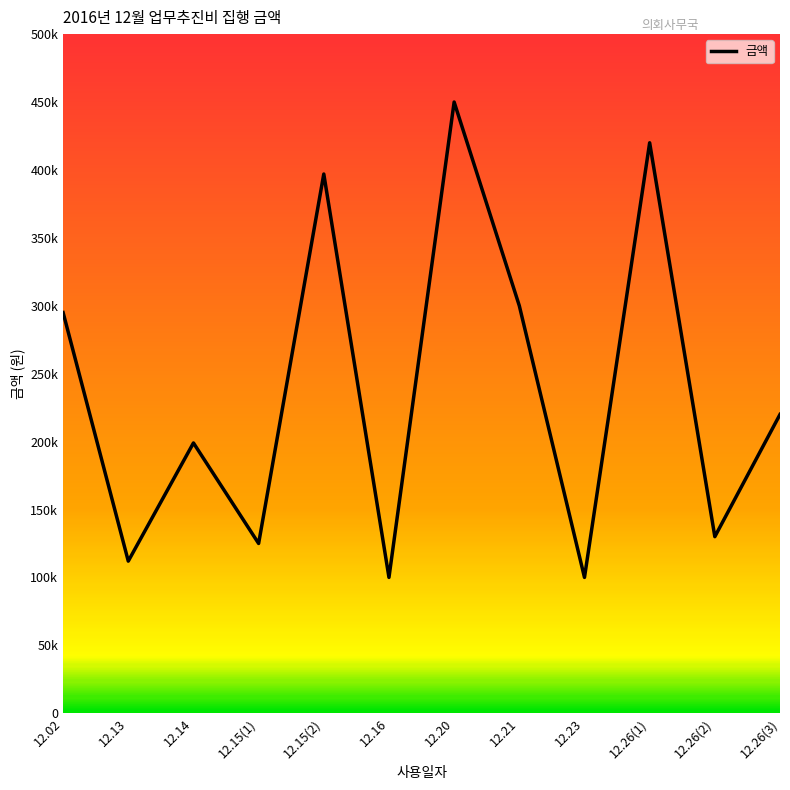

Does the chart display data point markers on the line(s)?

No